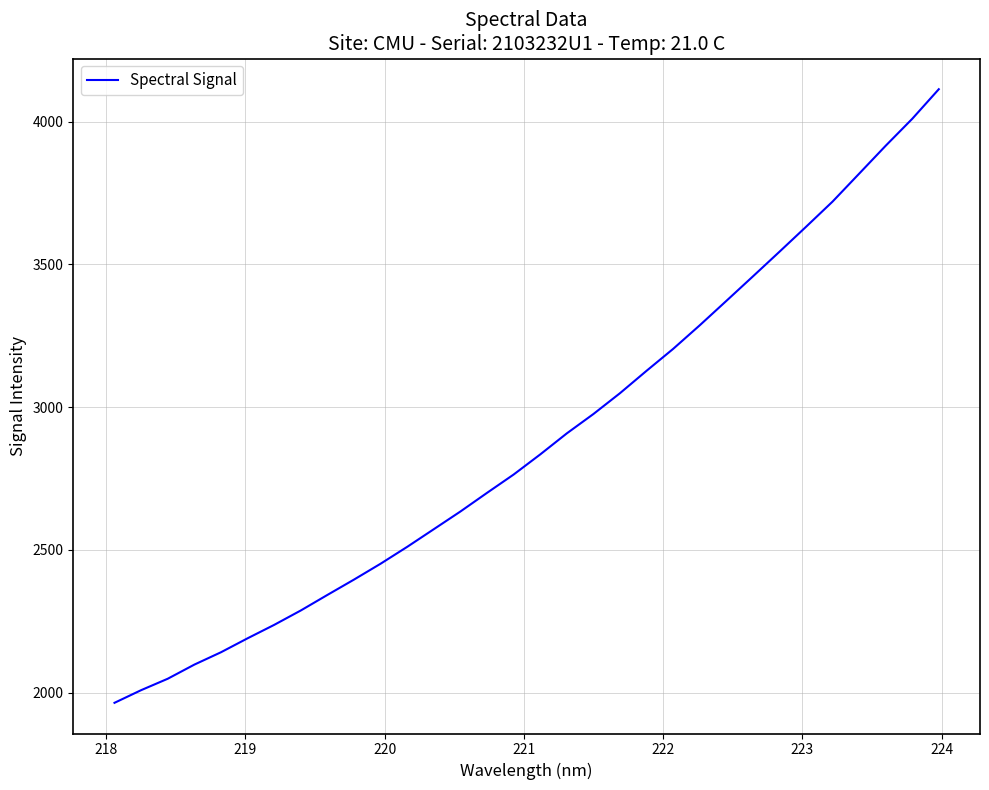

What is the greatest value displayed?

4113.9